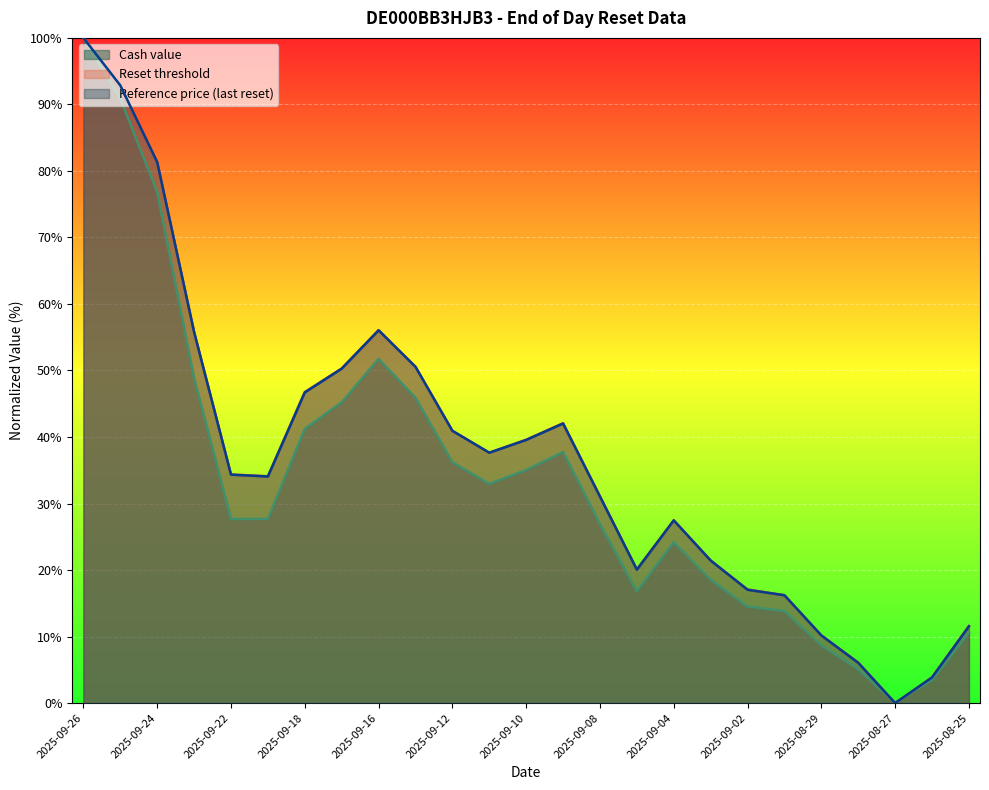

Rank the series at 2025-08-27 from highest to lowest value.

Cash value, Reset threshold, Reference price (last reset)